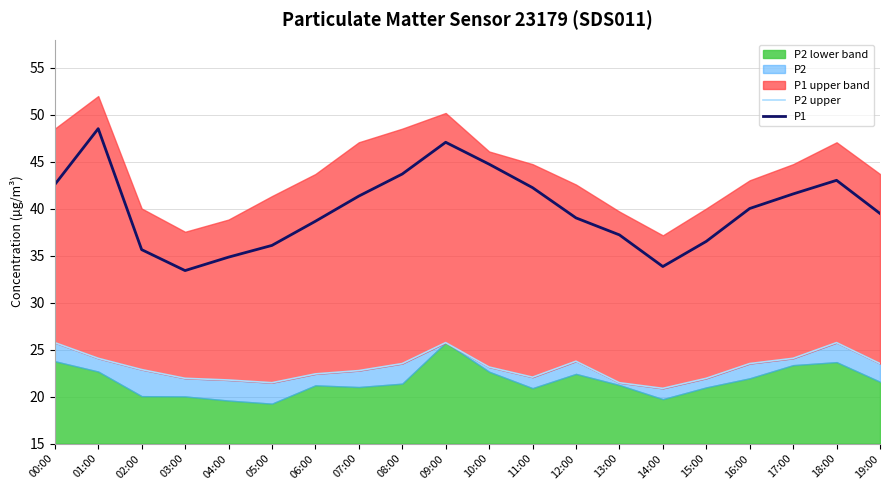

List the labels in order of P1 value, largest first.

01:00, 09:00, 10:00, 08:00, 18:00, 00:00, 11:00, 17:00, 07:00, 16:00, 19:00, 12:00, 06:00, 13:00, 15:00, 05:00, 02:00, 04:00, 14:00, 03:00